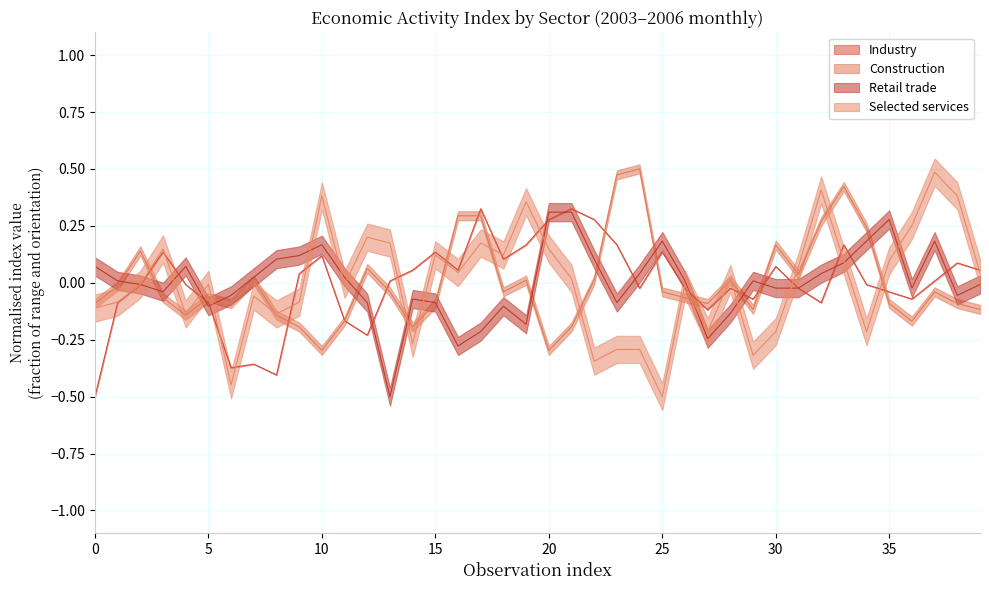

Between 0 and 10, which is larger?

10